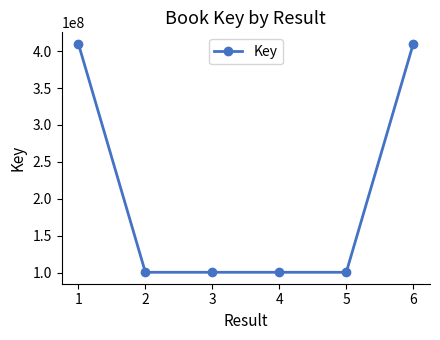

How many lines are shown in the chart?

1